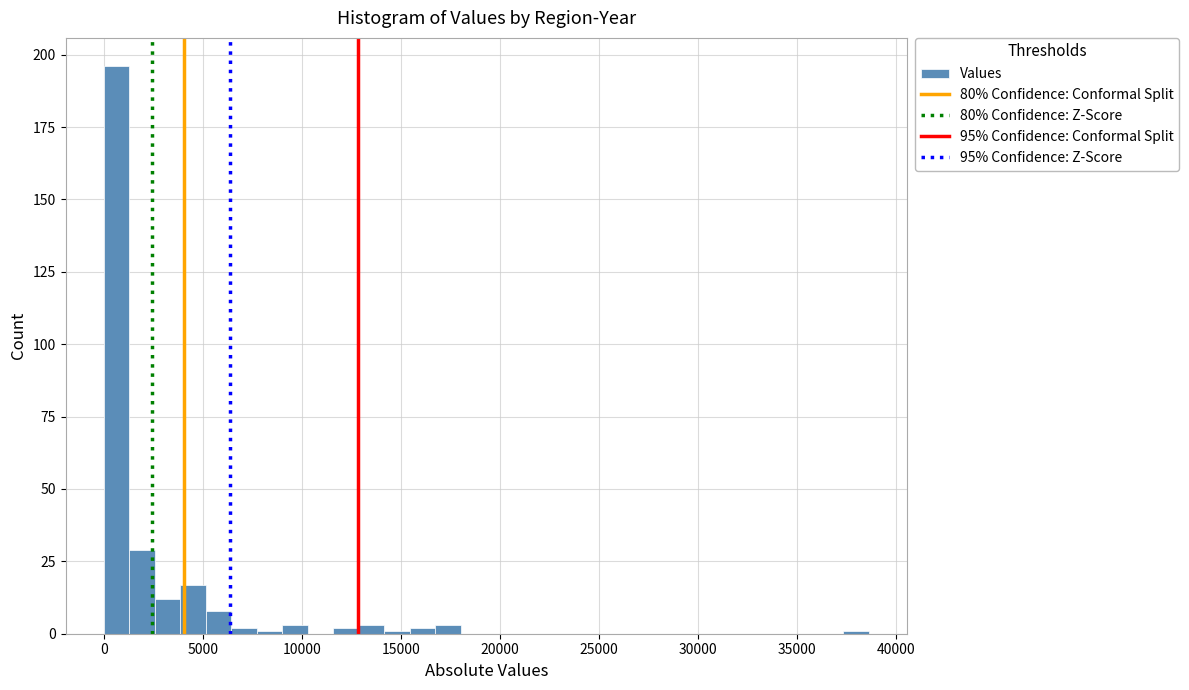

Around what value on the x-axis is the tallest bar? Give the approximate position of its centre, as read against the axis.

500